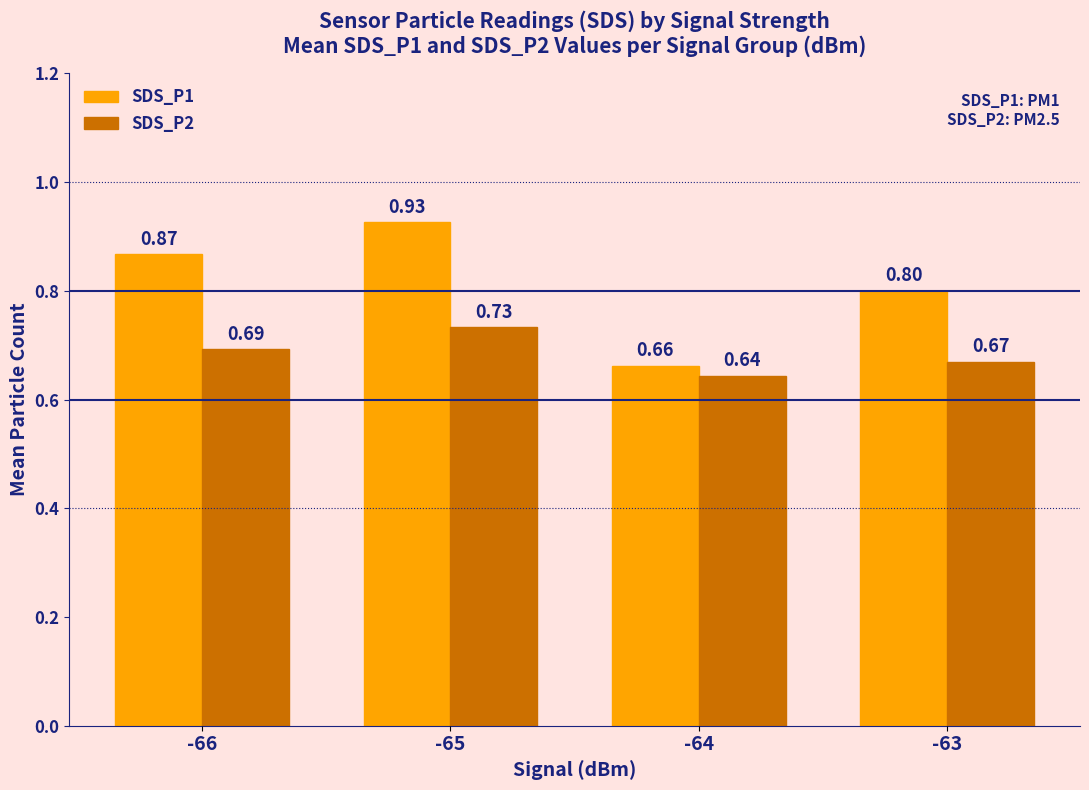

Between -66 and -63, which series saw the biggest shift?

SDS_P1